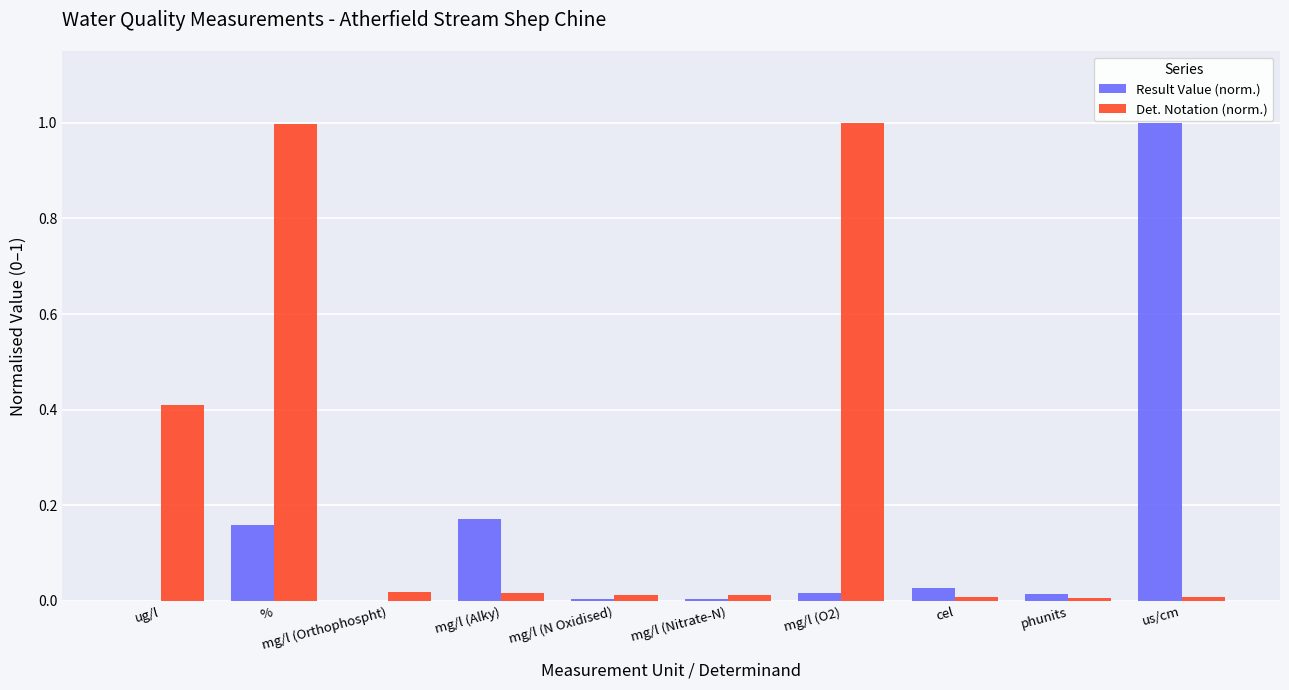

Is the value of Result Value (norm.) at mg/l (Orthophospht) greater than the value of Det. Notation (norm.) at %?

No